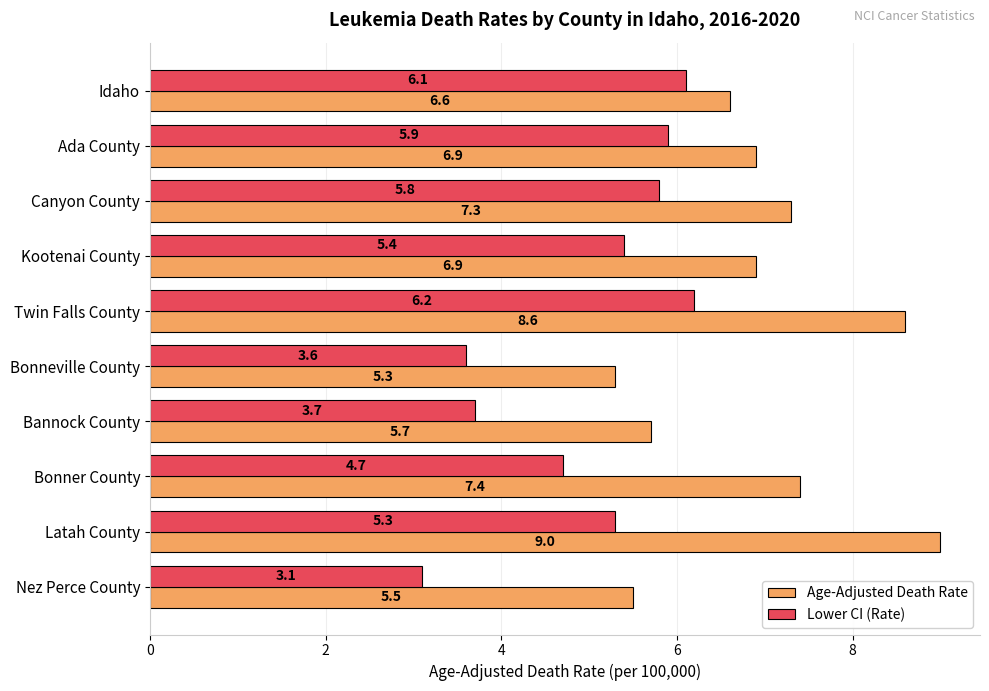

What is the average value of the Age-Adjusted Death Rate series?

6.9